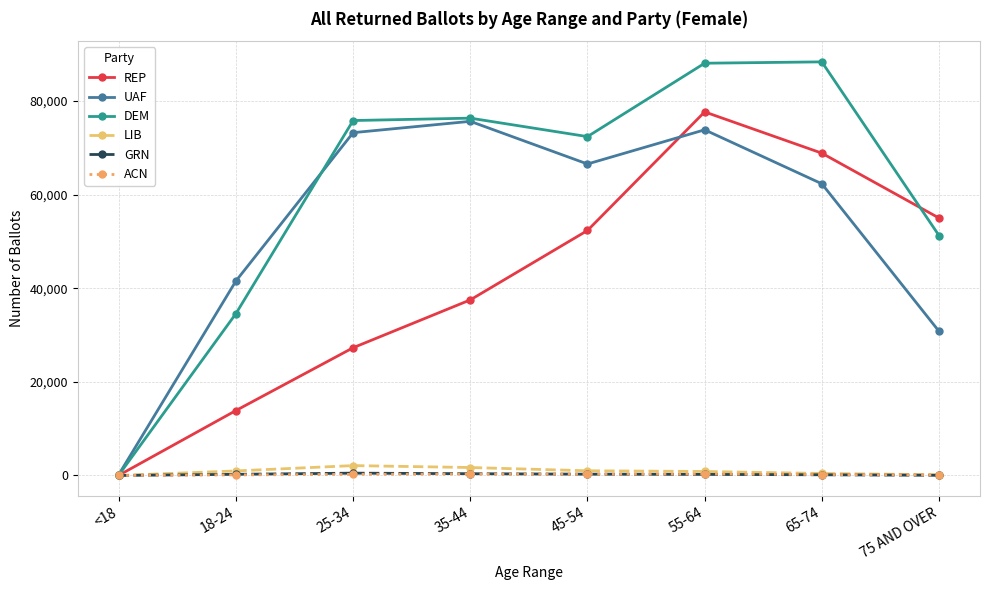

At which category does UAF reach its first local valley?

45-54